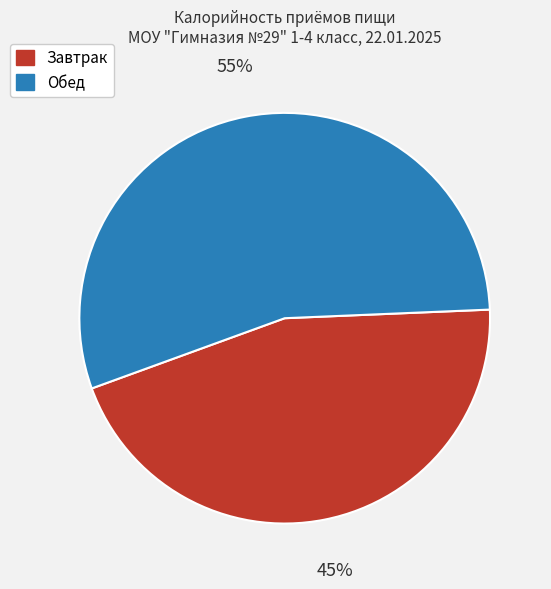

How many slices are in this pie chart?

2